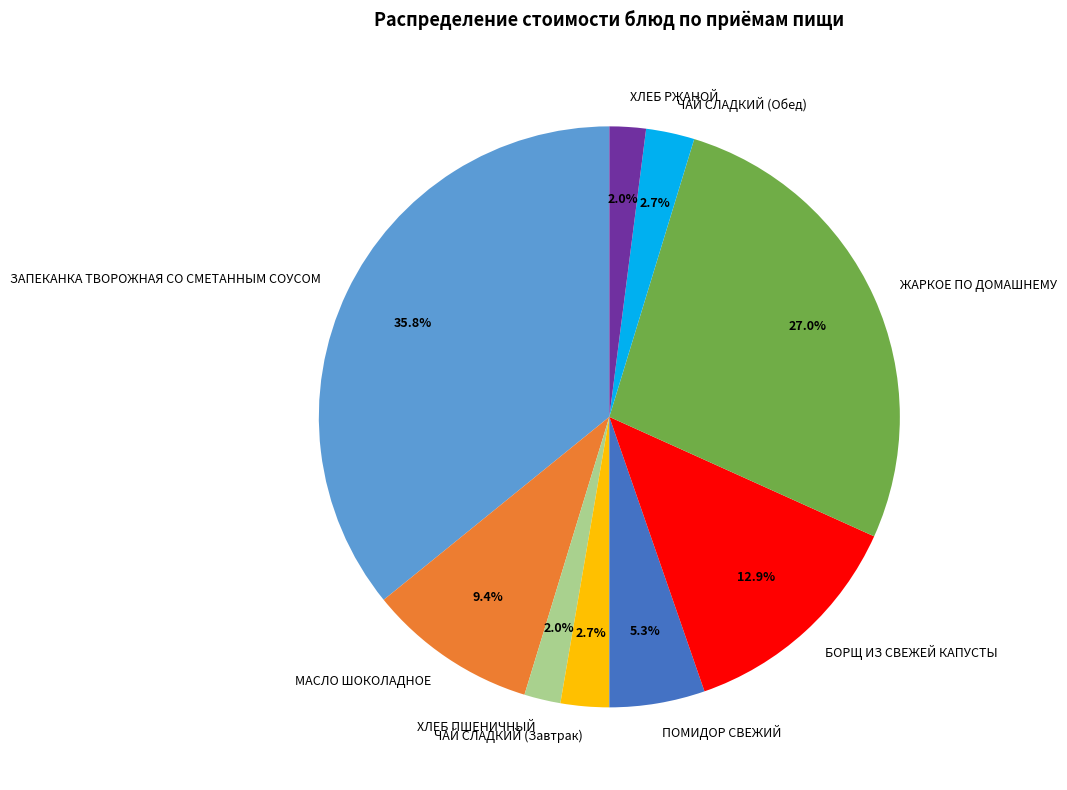

How many slices are in this pie chart?

9